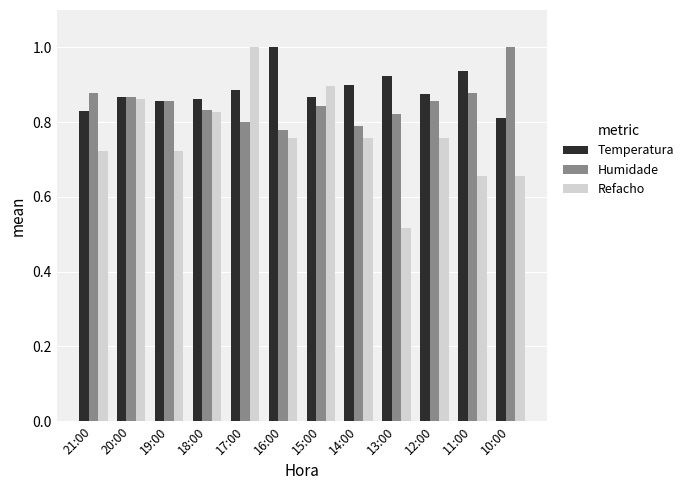

At which category is the sum across all series the highest?

17:00